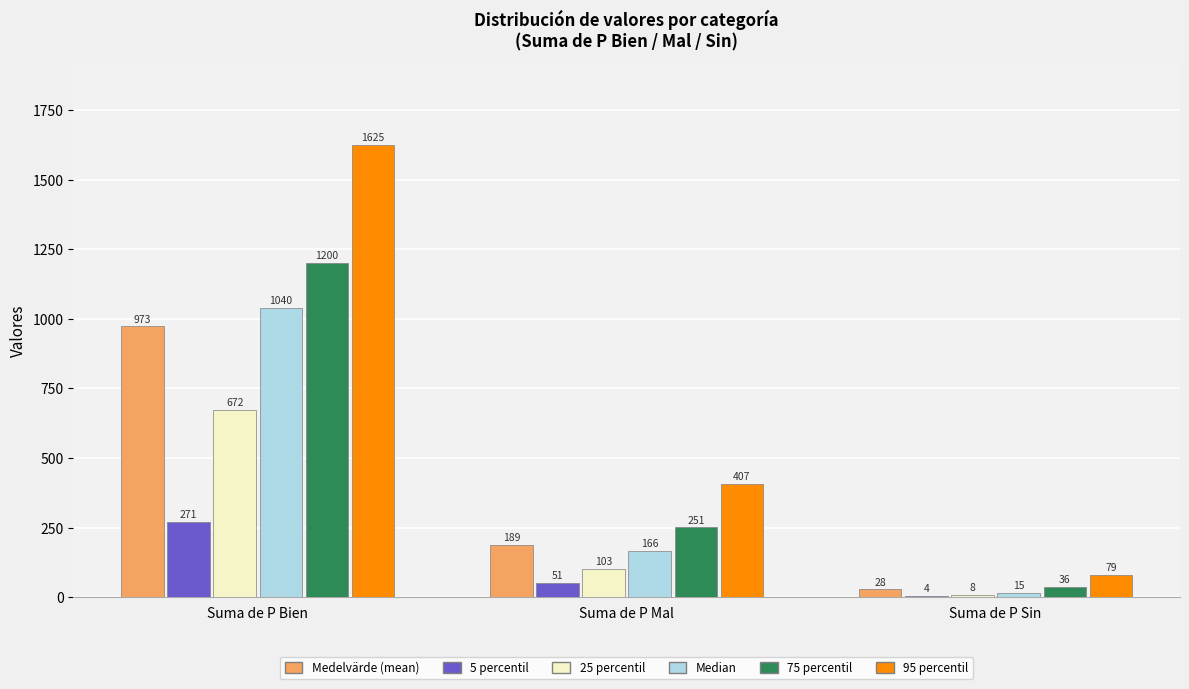

At which category is the sum across all series the highest?

Suma de P Bien